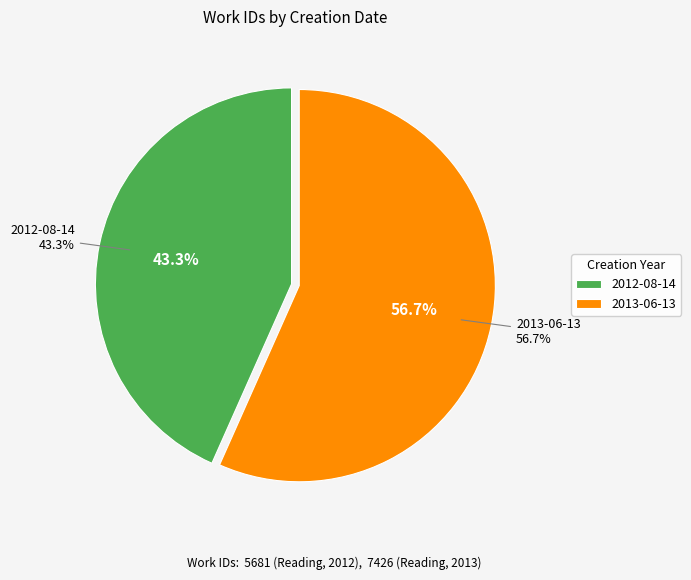

How much of the chart is everything except 2013-06-13?

43.3%